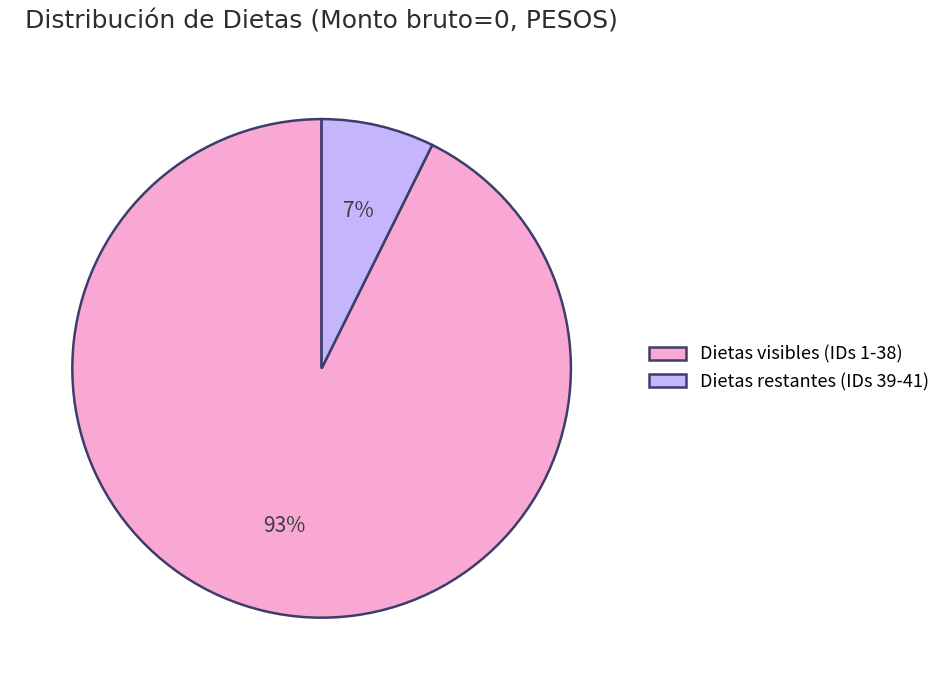

To the nearest percent, what is the average slice percentage?

50%